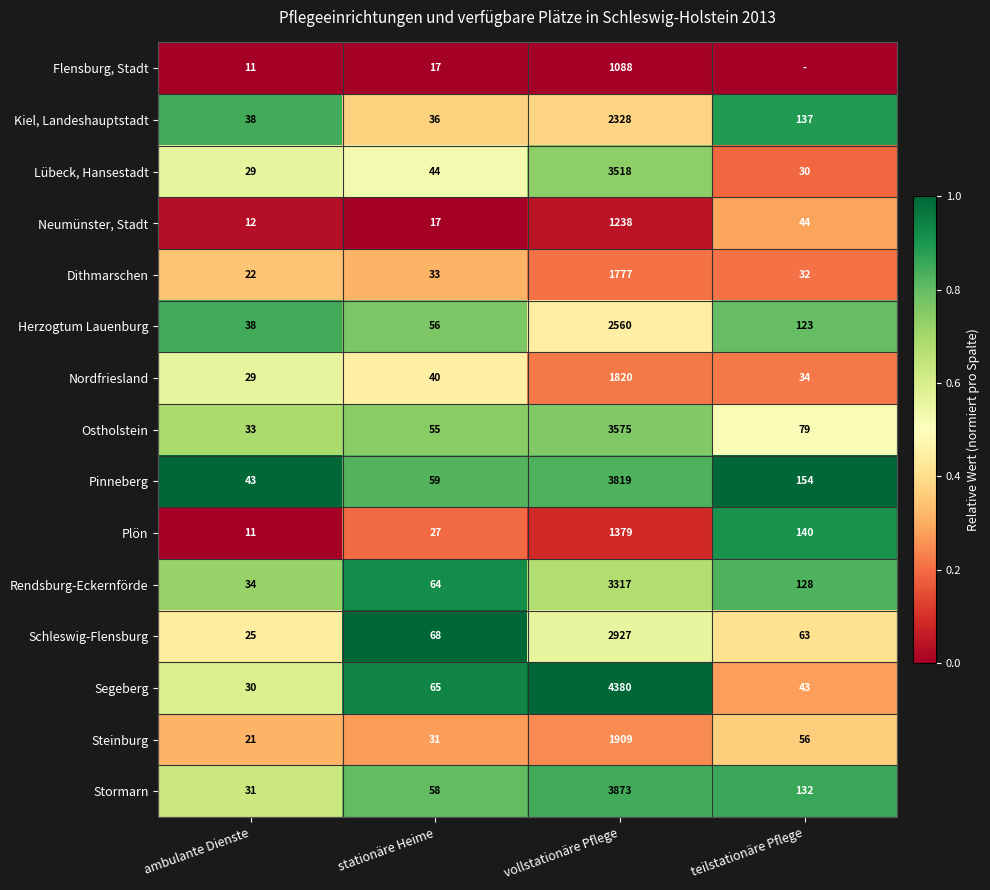

Rank the categories by Lübeck, Hansestadt value from highest to lowest.

vollstationäre Pflege, stationäre Heime, teilstationäre Pflege, ambulante Dienste